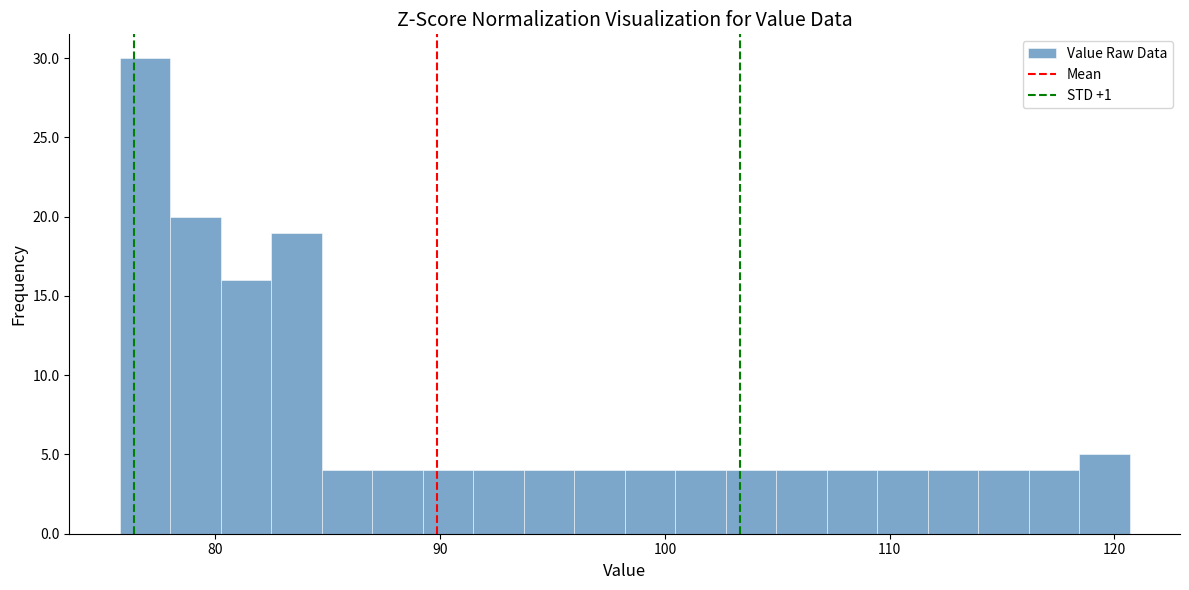

Around what value on the x-axis is the tallest bar? Give the approximate position of its centre, as read against the axis.

77